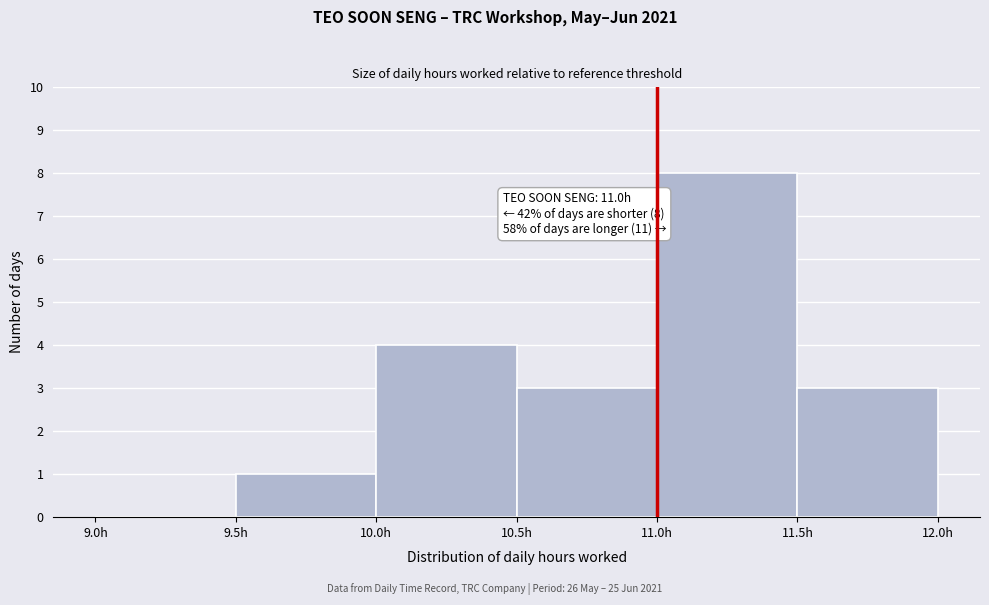

Over which range of the x-axis is the bar tallest?

11.0 to 11.5